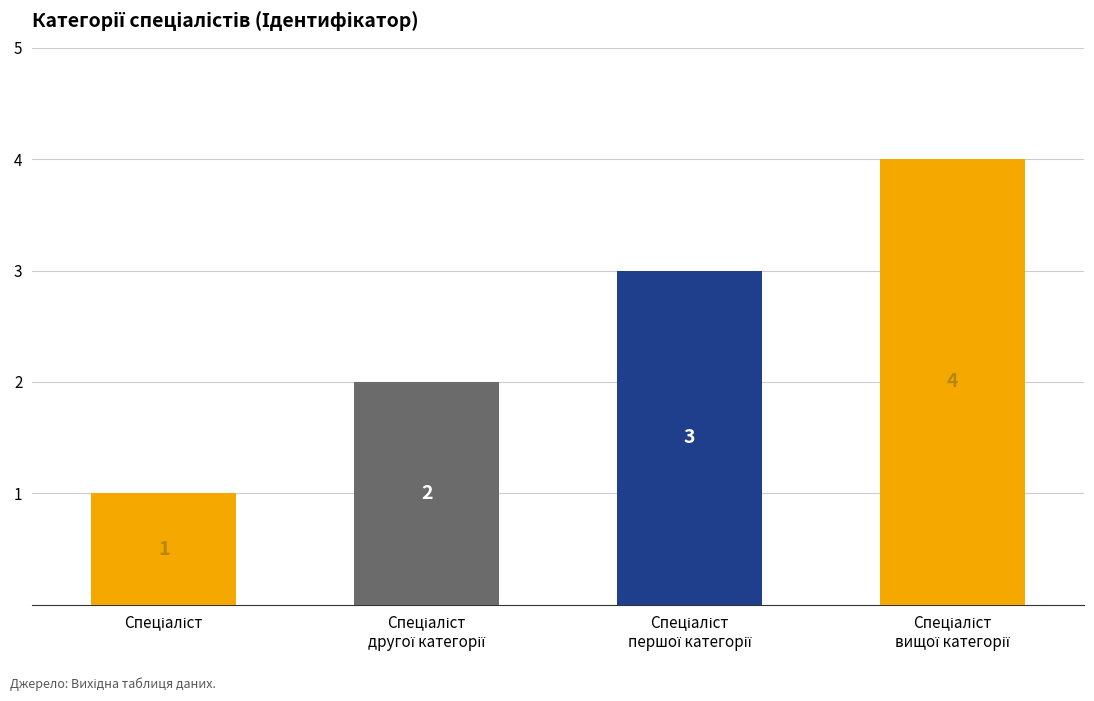

Reading left to right, what are all the values shown in this chart?

1	2	3	4